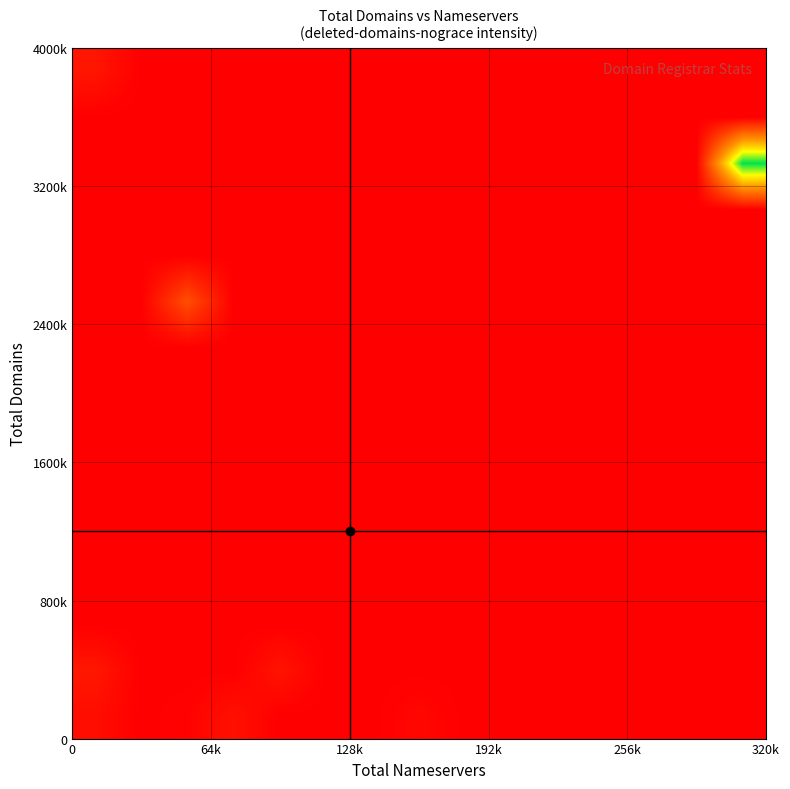

At how many categories does at least one series exceed 140?

1